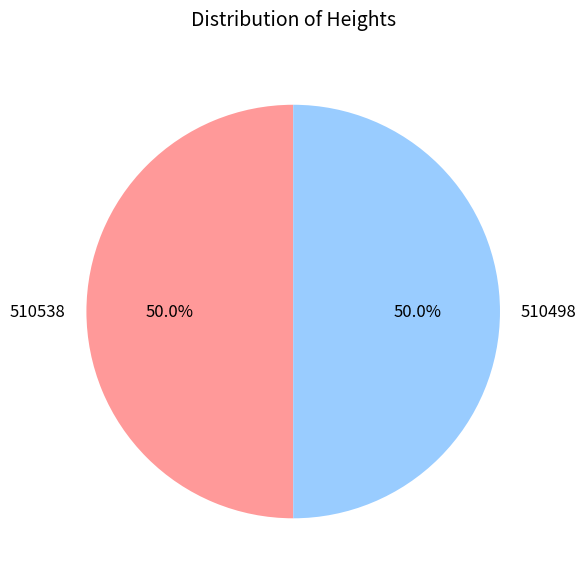

True or false: 510498 accounts for 50% of the total.

True